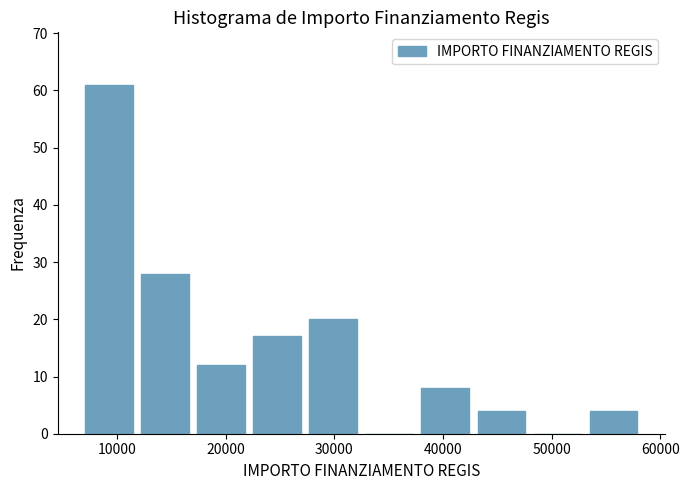

Reading left to right, transcribe this chart: for each bar, give the range it covers on the x-axis and its height. Neither the bar edges nor the heights are printed on the chart, so give them approximately, as read against the axes.

7000 to 12000: 61
12000 to 17000: 28
17000 to 22000: 12
22000 to 27000: 17
27000 to 32000: 20
32000 to 38000: 0
38000 to 43000: 8
43000 to 48000: 4
48000 to 53000: 0
53000 to 58000: 4